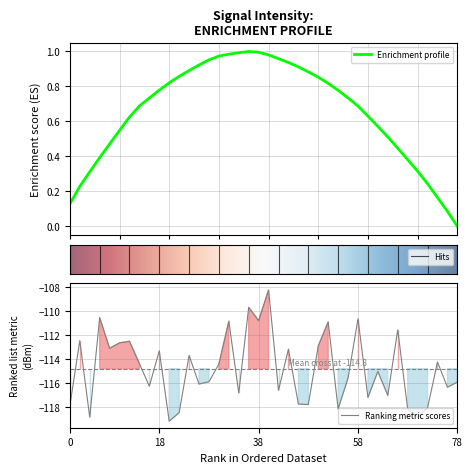

What is the average value?

-114.8